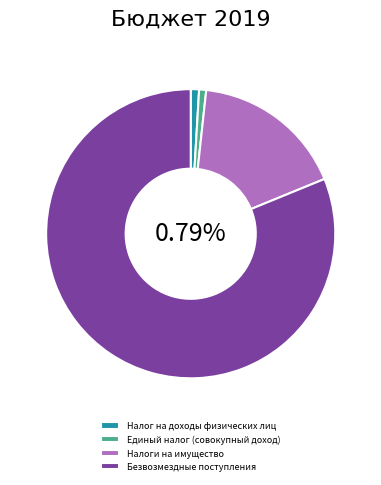

What percentage do Налоги на имущество and Безвозмездные поступления together represent?

98.3%